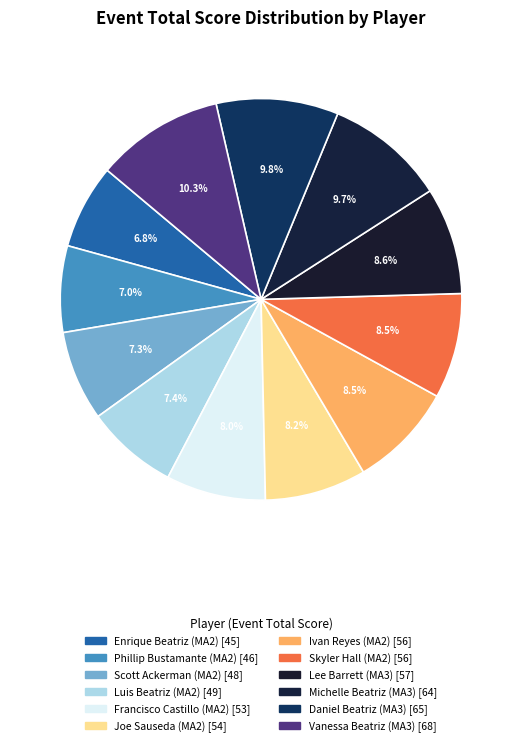

Rank the categories by value from highest to lowest.

Vanessa Beatriz (MA3), Daniel Beatriz (MA3), Michelle Beatriz (MA3), Lee Barrett (MA3), Ivan Reyes (MA2), Skyler Hall (MA2), Joe Sauseda (MA2), Francisco Castillo (MA2), Luis Beatriz (MA2), Scott Ackerman (MA2), Phillip Bustamante (MA2), Enrique Beatriz (MA2)